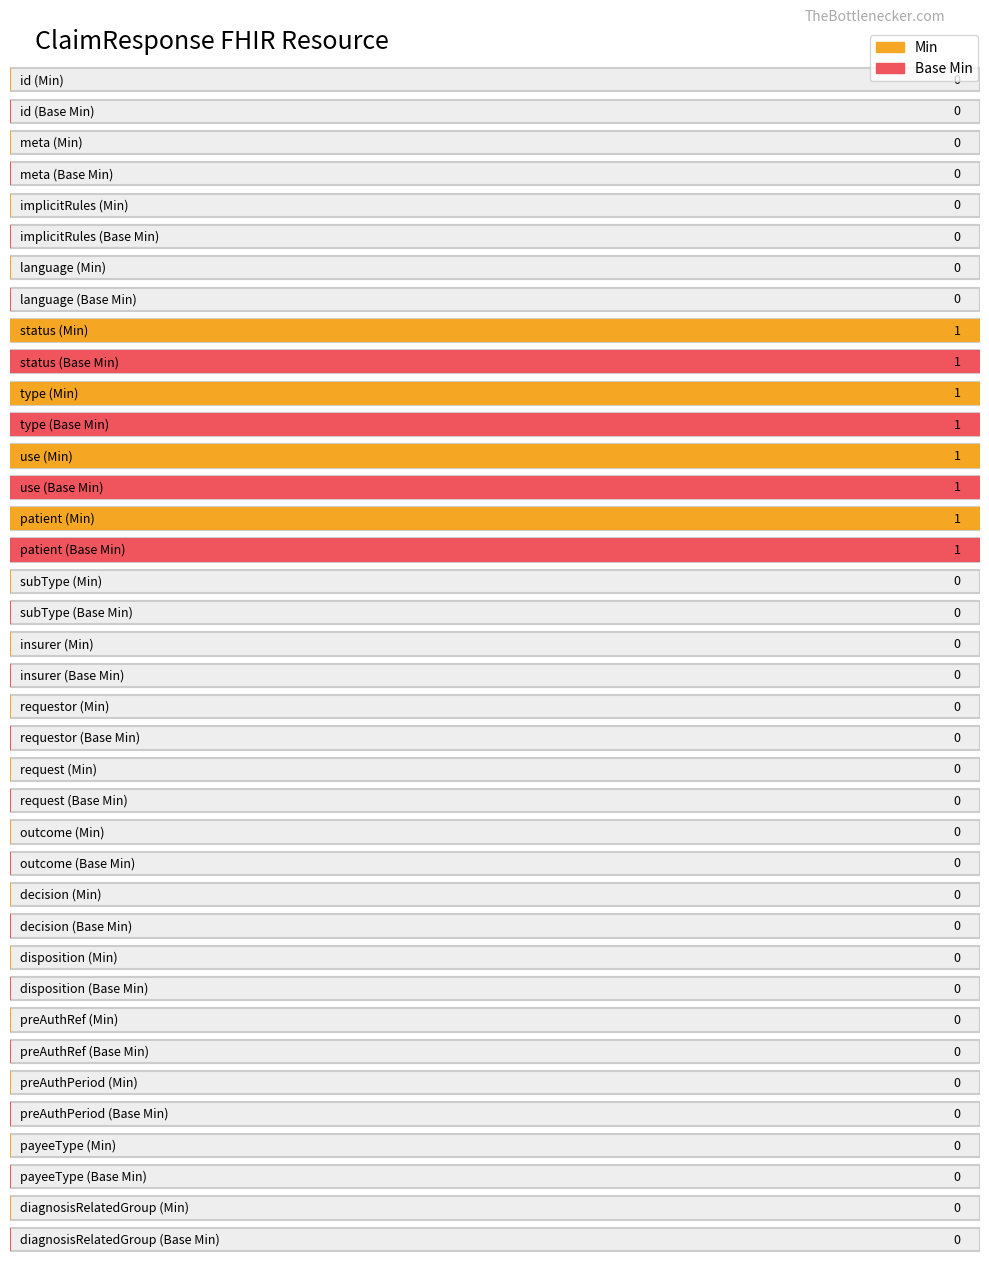

Reading left to right, transcribe all the data shown in this chart.

Min: 0	0	0	0	1	1	1	1	0	0	0	0	0	0	0	0	0	0	0
Base Min: 0	0	0	0	1	1	1	1	0	0	0	0	0	0	0	0	0	0	0